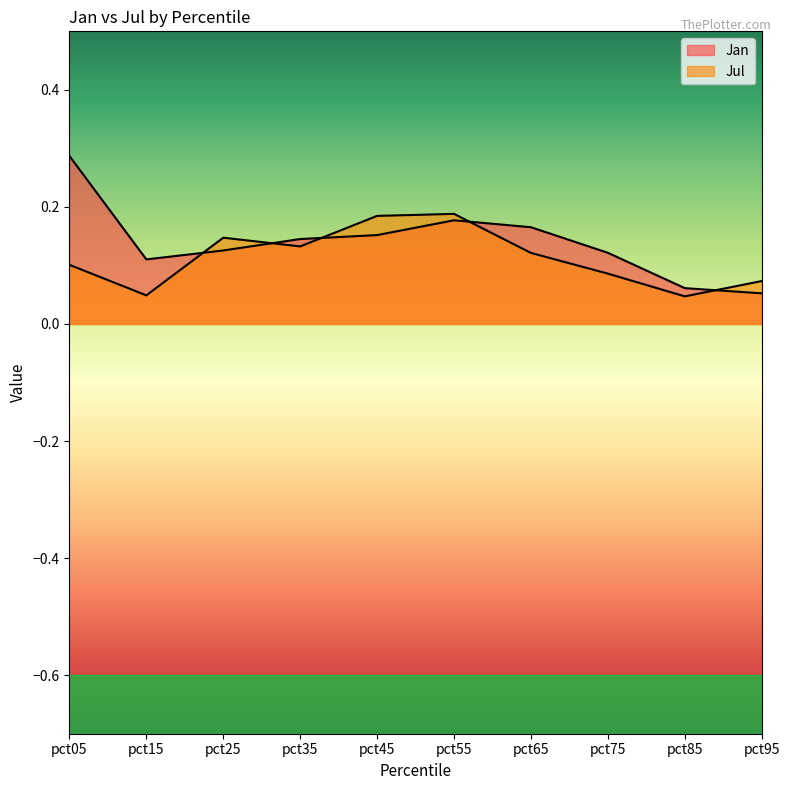

Between which two adjacent categories do Jan and Jul first intersect?

pct15 and pct25